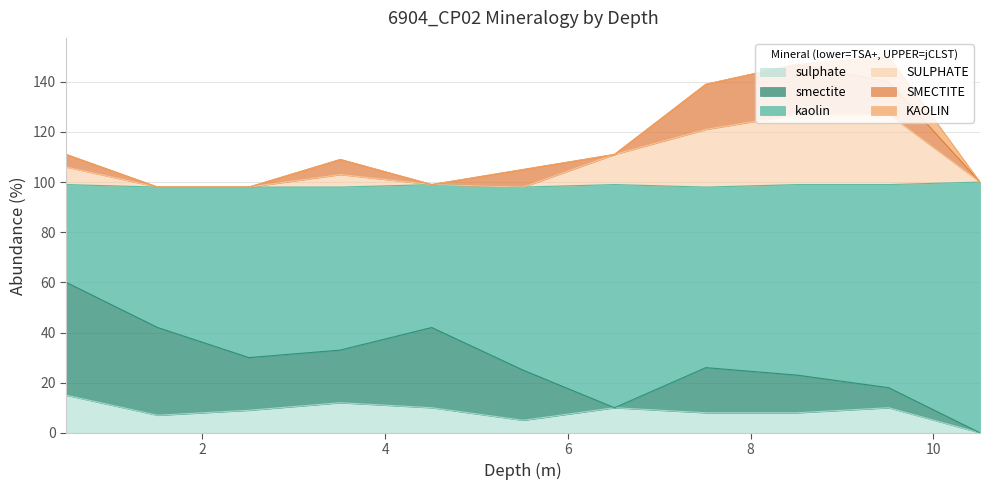

What is the highest value of the sulphate series?

15